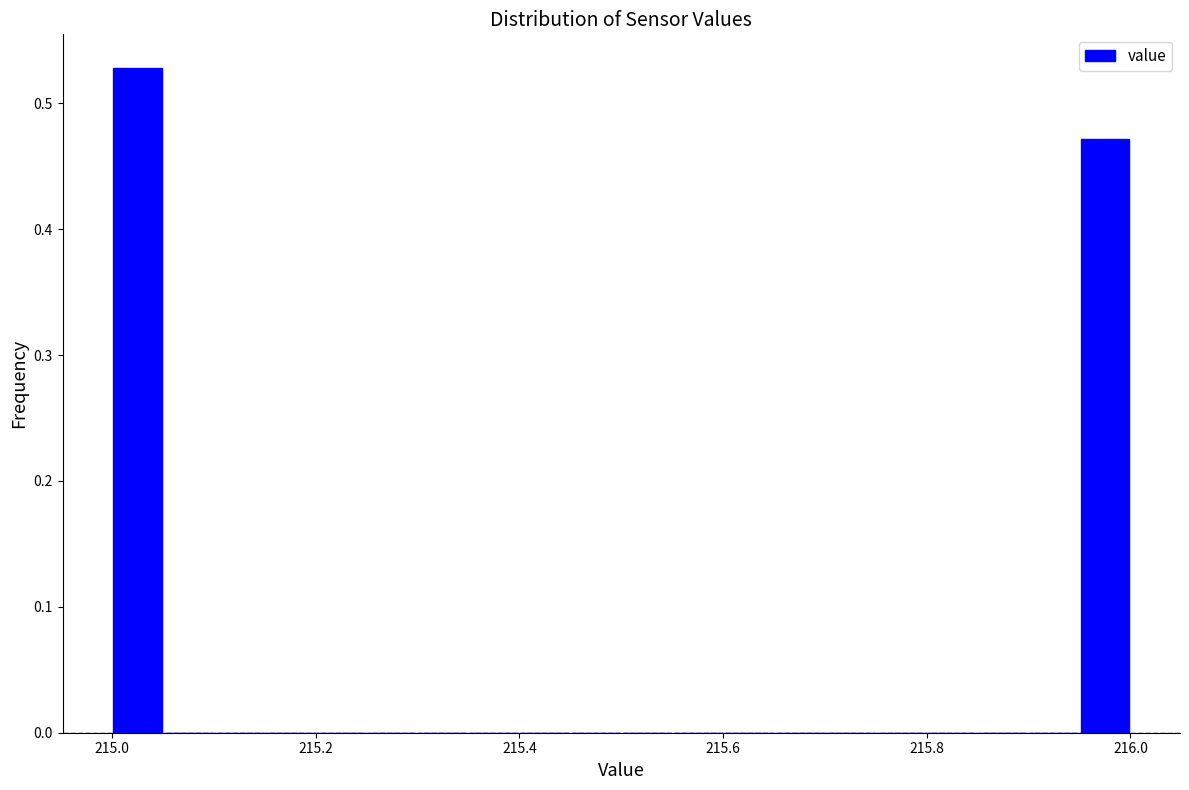

Around what value on the x-axis is the tallest bar? Give the approximate position of its centre, as read against the axis.

215.02